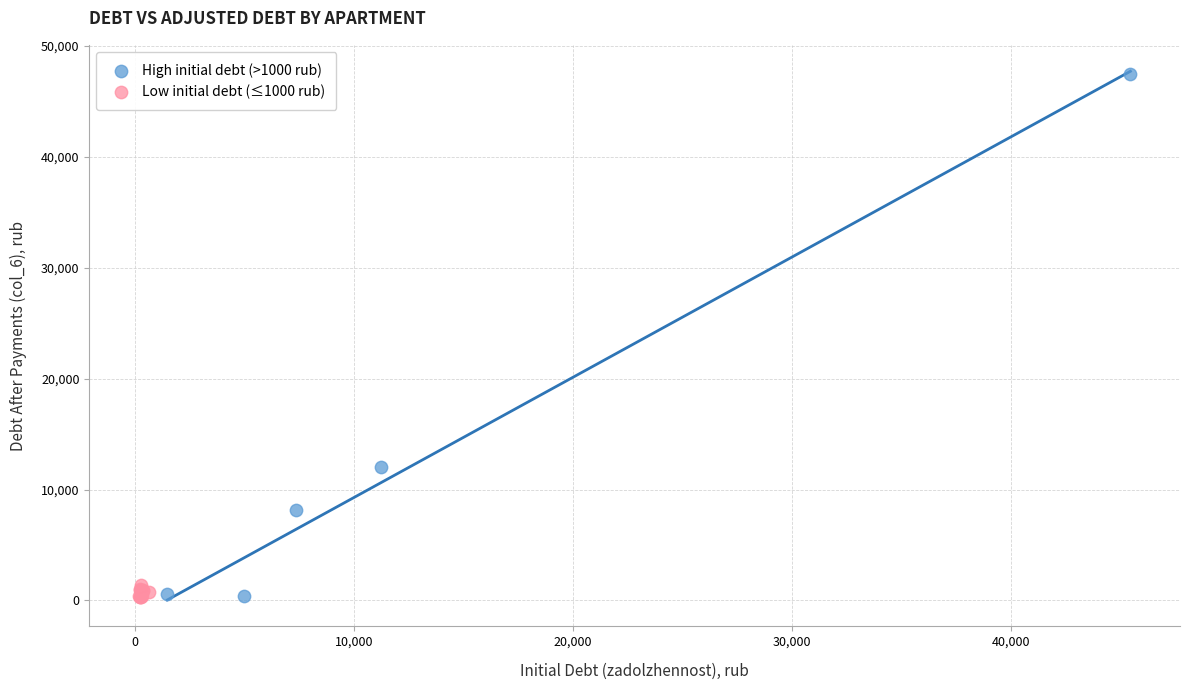

Which series reaches the maximum Y coordinate?

High initial debt (>1000 rub)